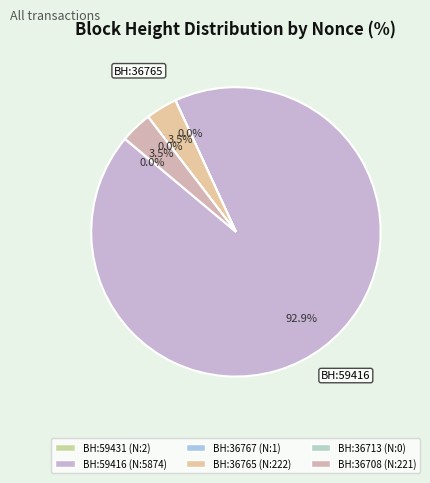

Rank the categories by value from highest to lowest.

59416, 36765, 36708, 59431, 36767, 36713